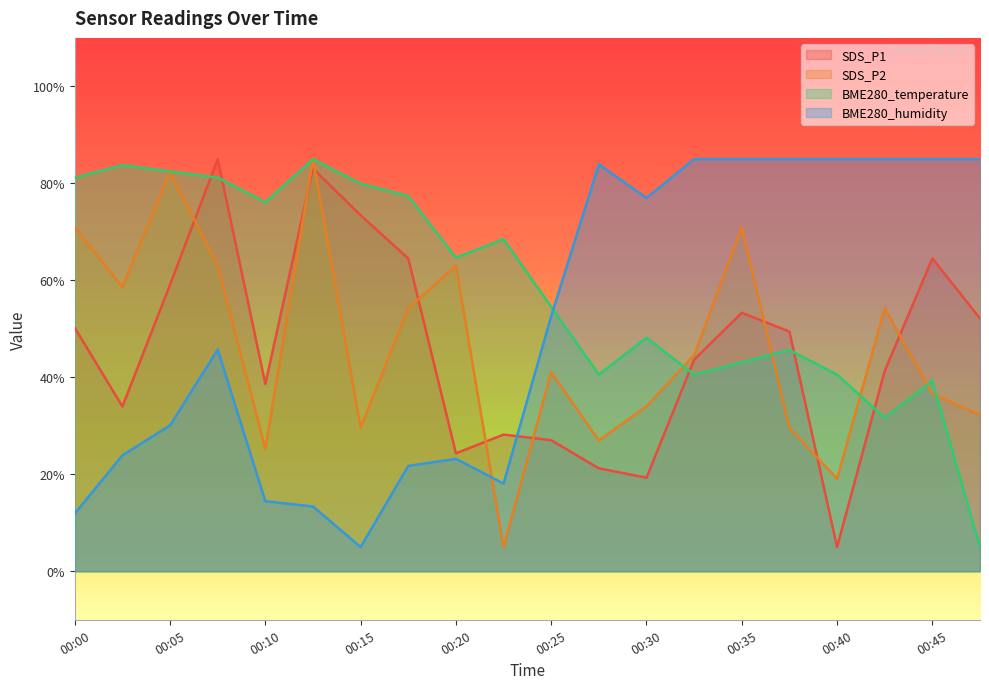

Rank the series by their maximum value, from highest to lowest.

SDS_P1, SDS_P2, BME280_temperature, BME280_humidity